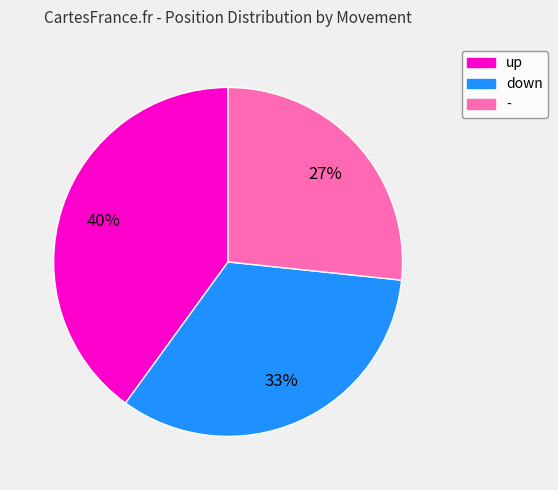

How many segments does this pie chart have?

3